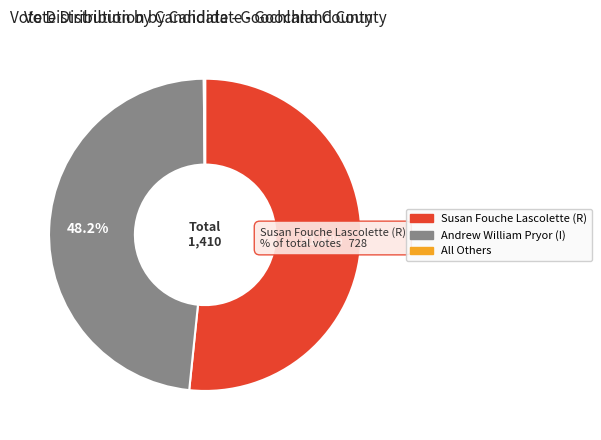

What percentage do Andrew William Pryor (I) and Susan Fouche Lascolette (R) together represent?

99.9%